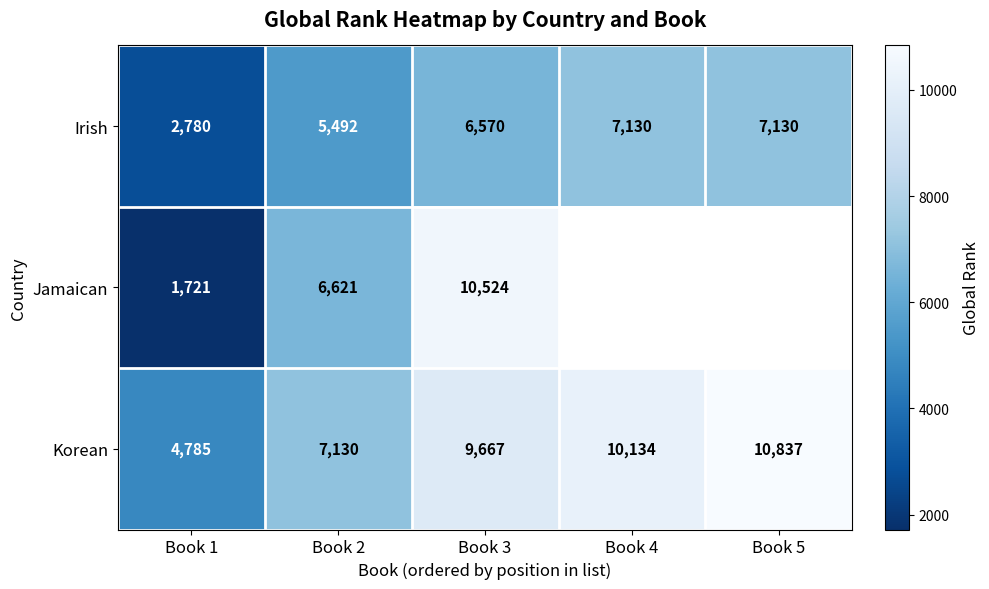

How many data points in Irish are less than 6570?

2